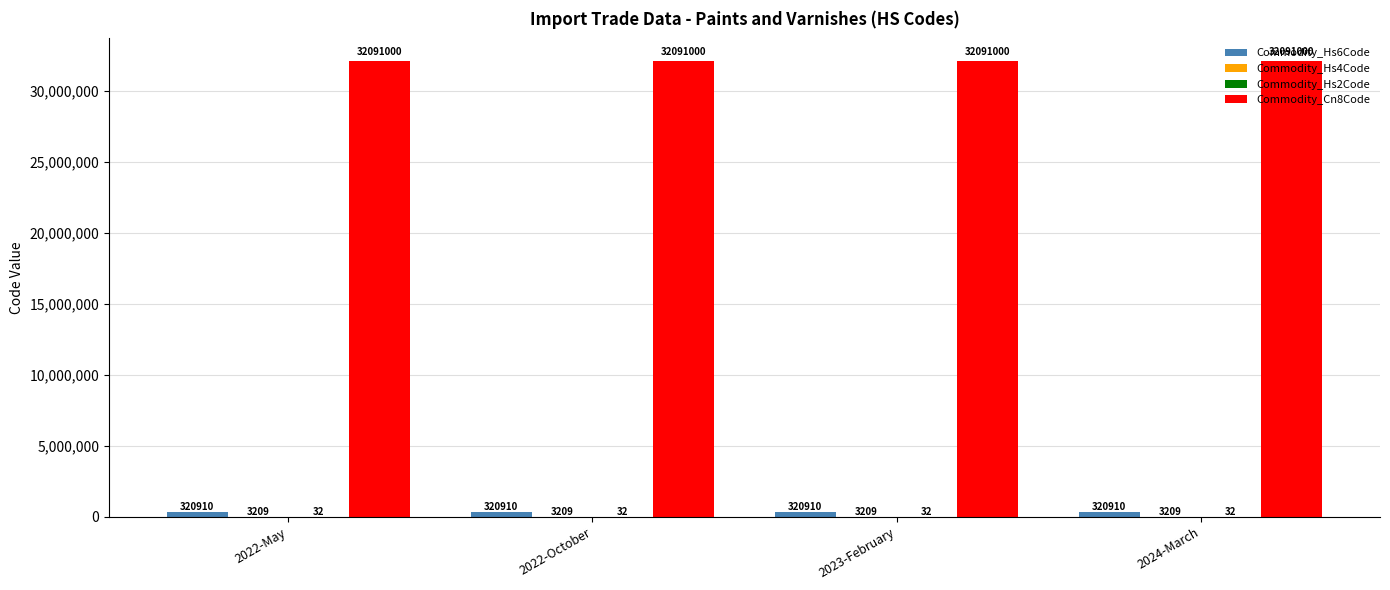

Does the chart contain stacked bars?

No